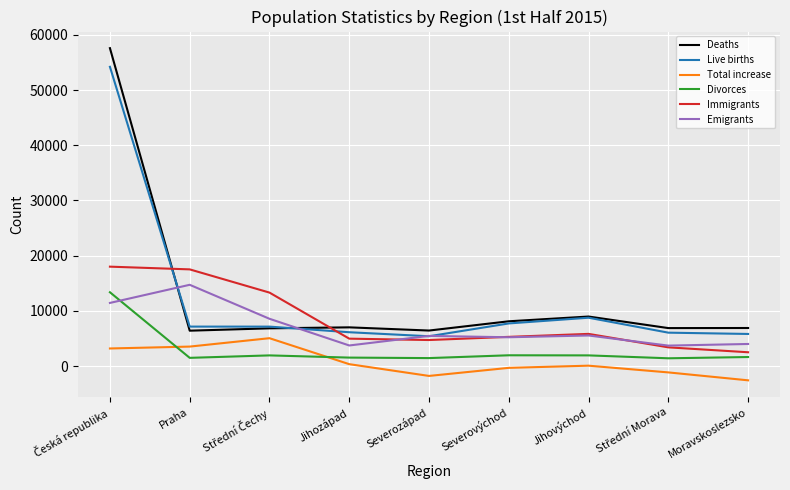

What is the minimum value for Divorces?

1414